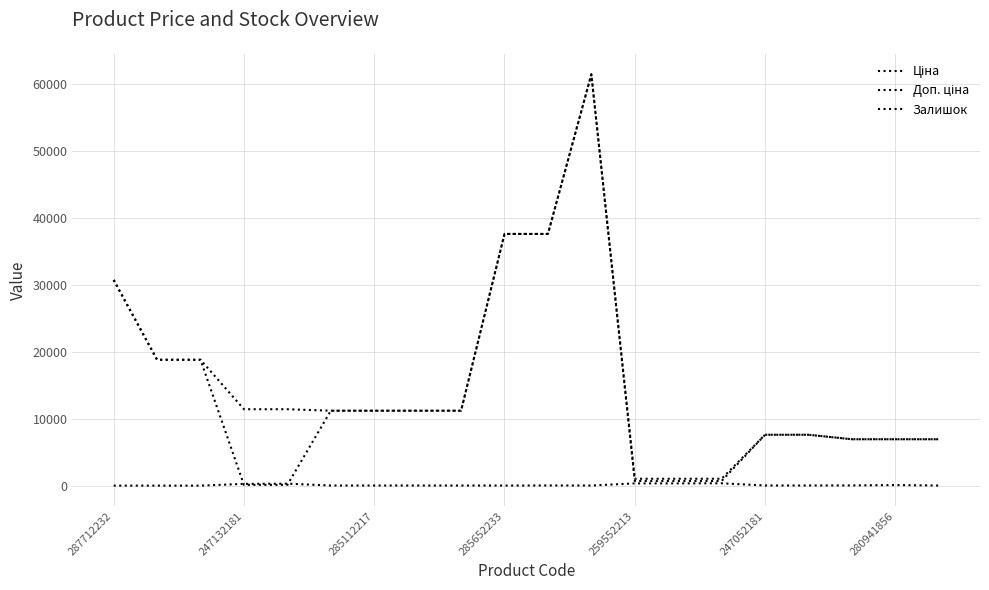

How many lines are shown in the chart?

3